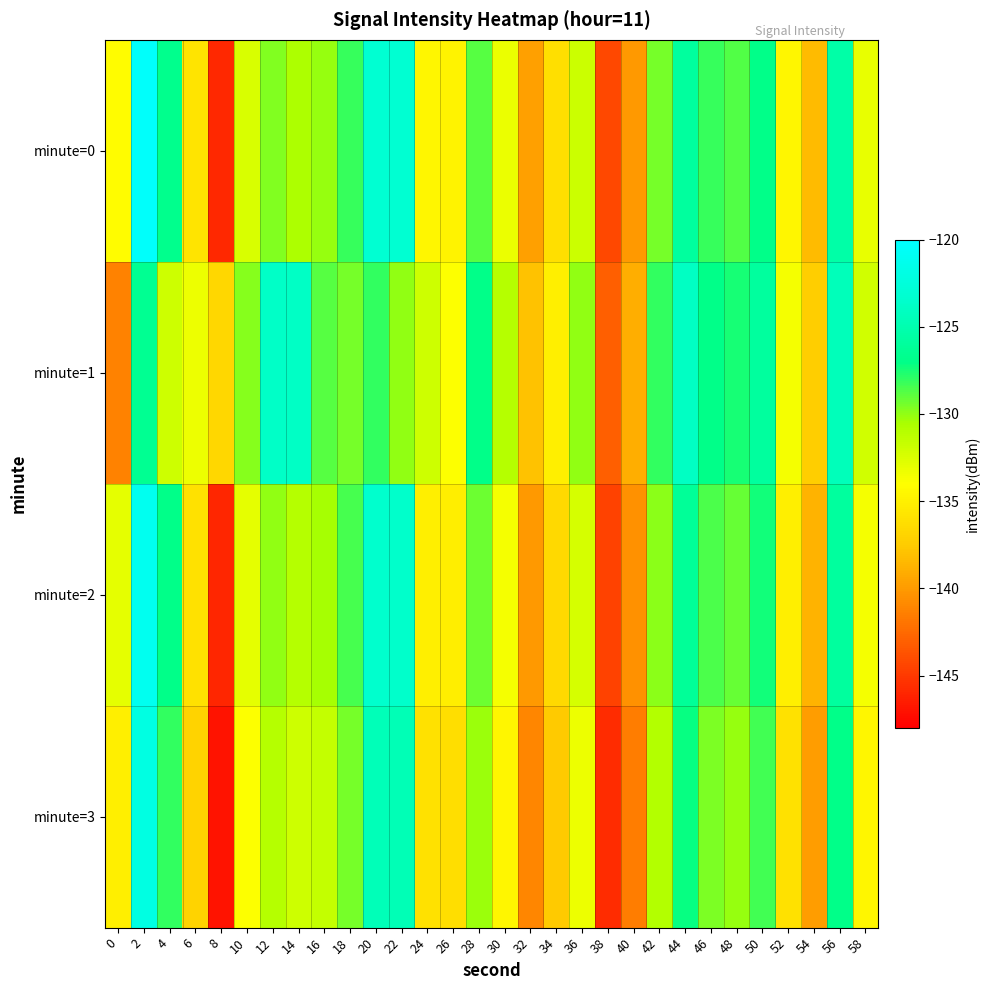

Reading left to right, transcribe all the data shown in this chart.

minute=0: 0=-134.1	2=-120.3	4=-126.7	6=-135.8	8=-145.8	10=-132.4	12=-129.7	14=-130.6	16=-130.1	18=-128.1	20=-123.1	22=-123.1	24=-134.6	26=-134.8	28=-128.8	30=-133.2	32=-139.7	34=-136.2	36=-131.8	38=-144.2	40=-140.0	42=-129.5	44=-125.8	46=-128.1	48=-128.6	50=-126.9	52=-134.6	54=-138.3	56=-125.4	58=-133.1
minute=1: 0=-141.3	2=-126.5	4=-132.0	6=-133.3	8=-136.7	10=-129.8	12=-123.8	14=-123.9	16=-128.8	18=-129.5	20=-128.0	22=-130.0	24=-132.0	26=-134.0	28=-127.0	30=-131.0	32=-138.0	34=-135.0	36=-130.0	38=-143.0	40=-139.0	42=-128.0	44=-124.0	46=-127.0	48=-127.5	50=-125.9	52=-133.6	54=-137.3	56=-124.4	58=-132.1
minute=2: 0=-133.0	2=-121.0	4=-127.0	6=-136.0	8=-146.0	10=-133.0	12=-130.0	14=-131.0	16=-130.5	18=-128.5	20=-123.5	22=-123.6	24=-135.0	26=-135.2	28=-129.2	30=-133.6	32=-140.1	34=-136.6	36=-132.3	38=-144.6	40=-140.5	42=-129.9	44=-126.2	46=-128.6	48=-129.1	50=-127.4	52=-135.0	54=-138.8	56=-125.9	58=-133.6
minute=3: 0=-135.0	2=-122.0	4=-128.0	6=-137.0	8=-147.0	10=-134.0	12=-131.0	14=-132.0	16=-131.5	18=-129.5	20=-124.5	22=-124.6	24=-136.0	26=-136.2	28=-130.2	30=-134.6	32=-141.1	34=-137.6	36=-133.3	38=-145.6	40=-141.5	42=-130.9	44=-127.2	46=-129.6	48=-130.1	50=-128.4	52=-136.0	54=-139.8	56=-126.9	58=-134.6